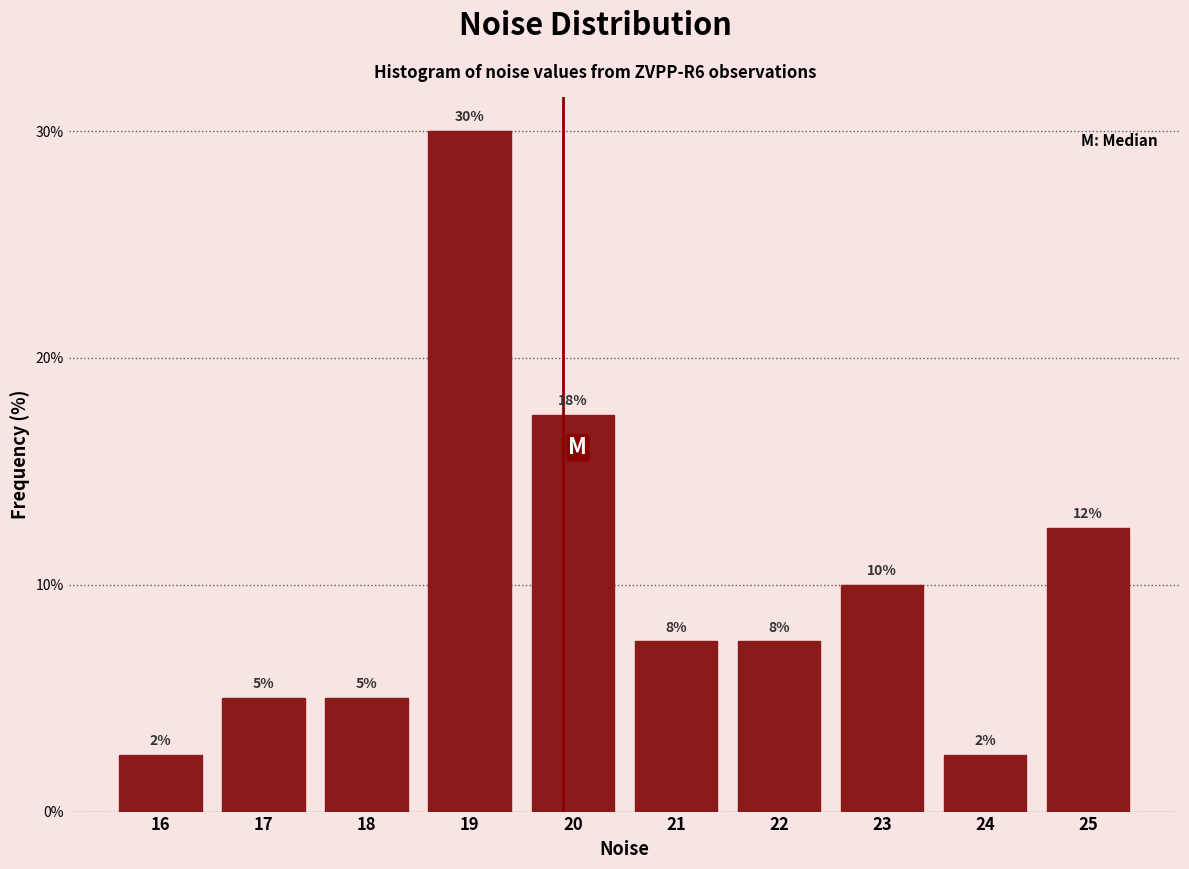

How many bars are there in total?

10